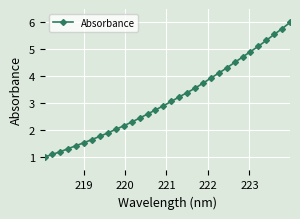

What is the difference between the second highest and minimum values?

4.8